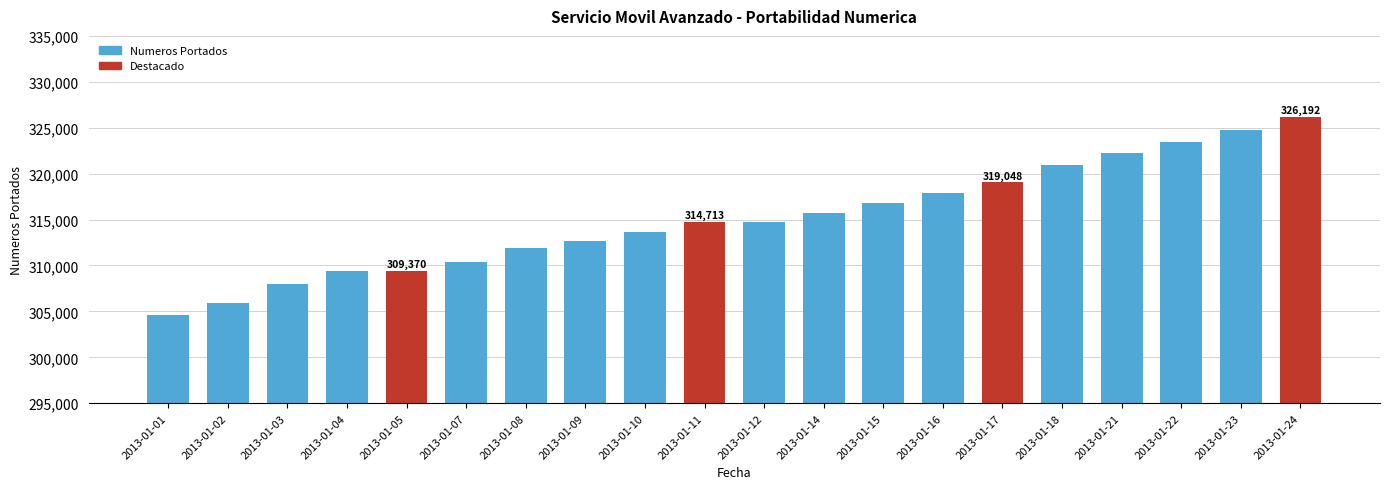

Is it true that the value at 2013-01-12 is 314713?

True